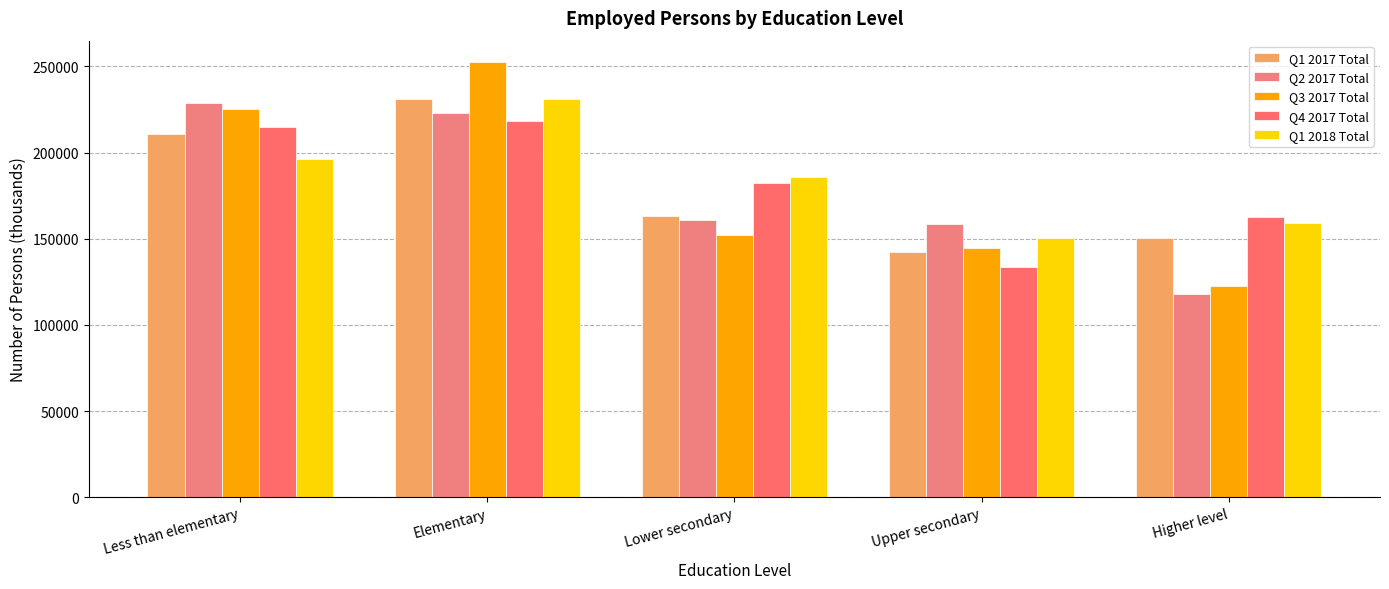

How many values in the Q4 2017 Total series are below 182342?

2